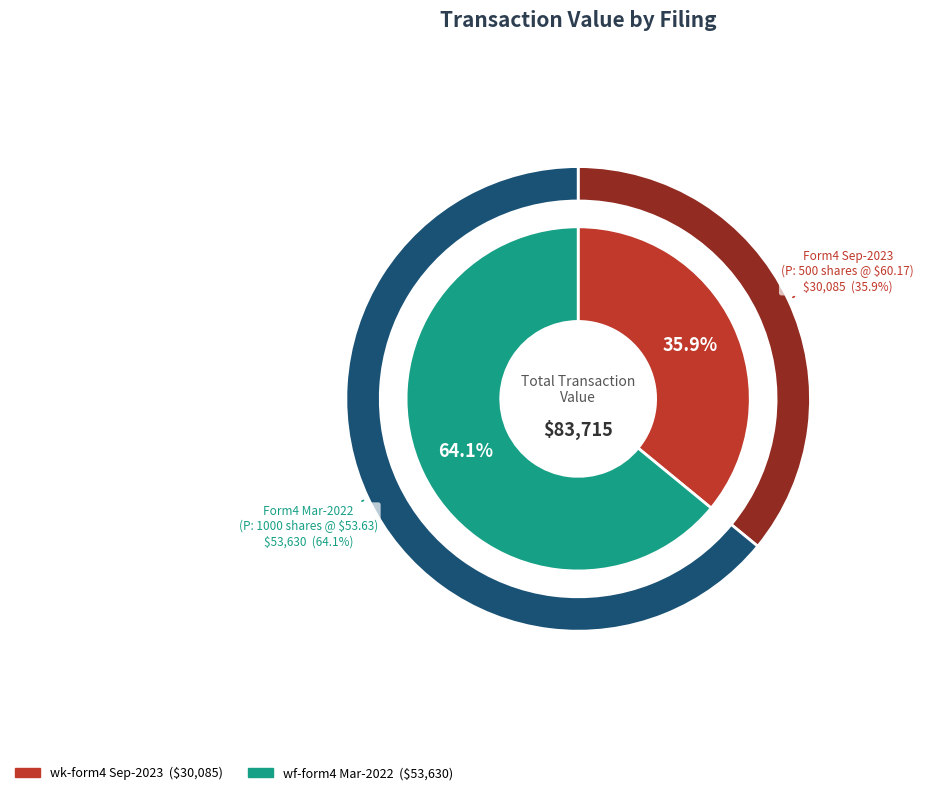

To the nearest percent, what is the difference between the largest and smallest slice percentages?

28%